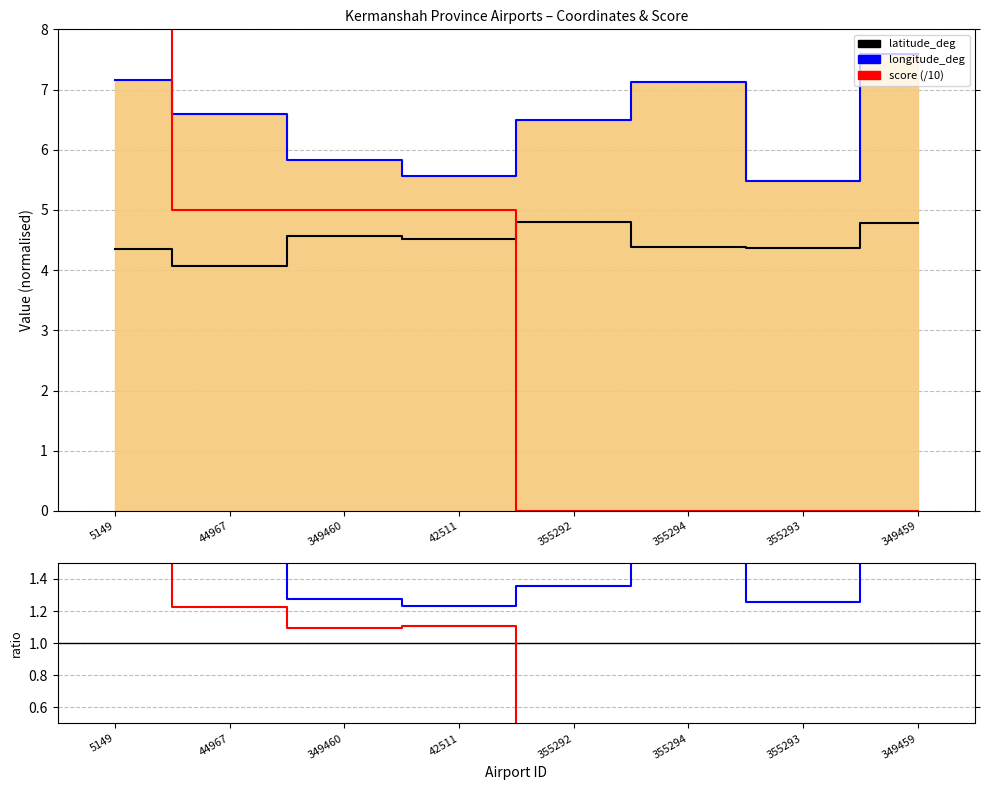

At which label is longitude_deg closest to 1?

42511